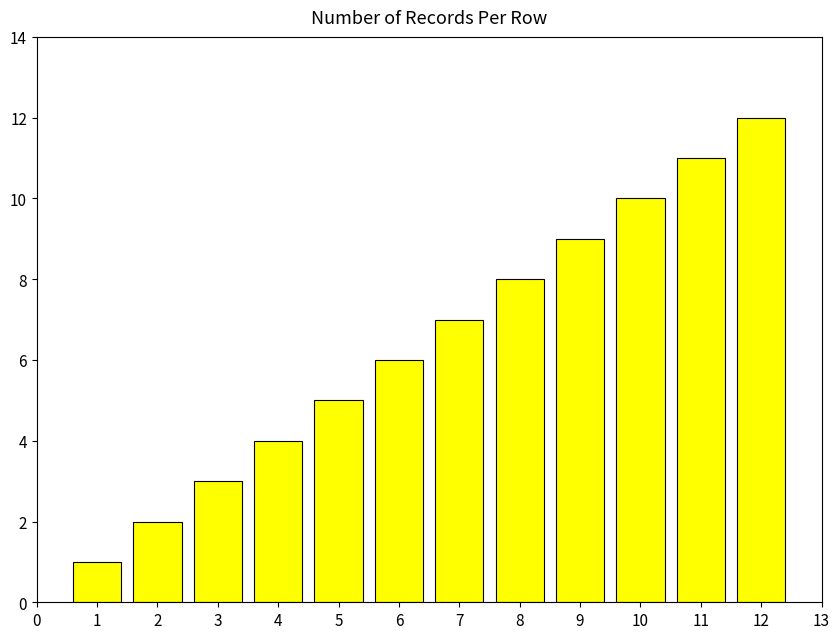

What is the difference between the values at 1 and 9?

8